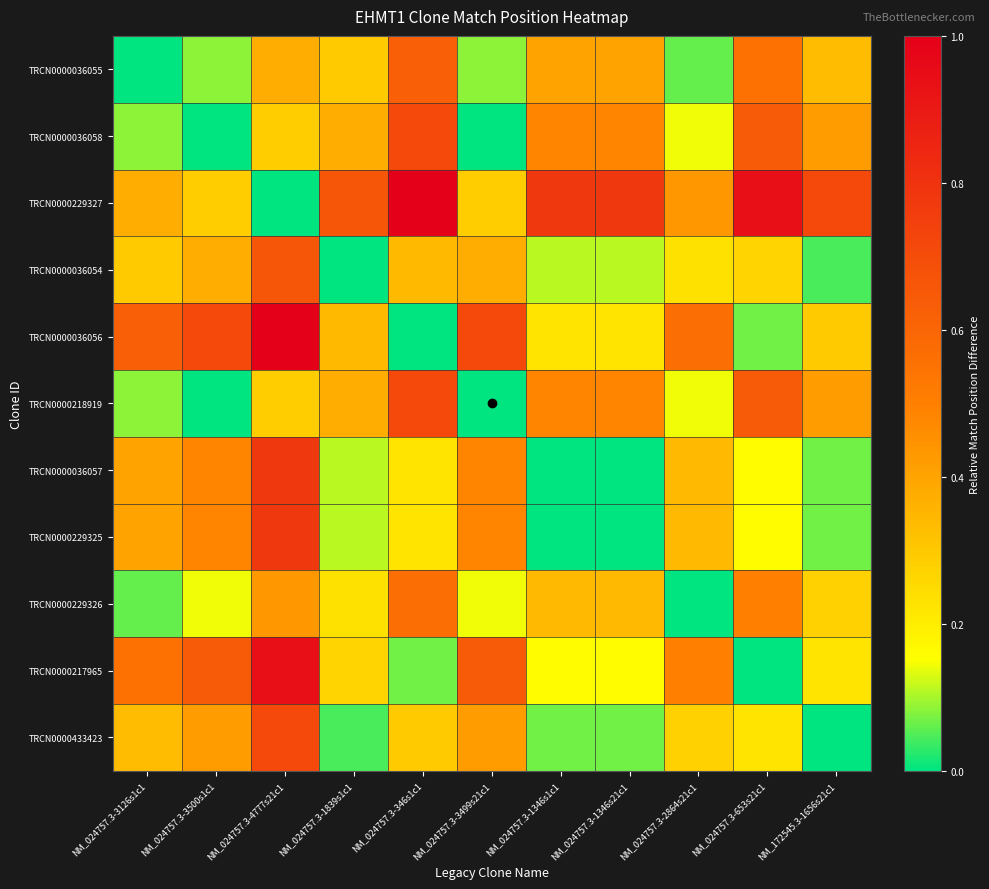

Reading left to right, transcribe all the data shown in this chart.

TRCN0000036055: NM_024757.3-3126s1c1=0.0	NM_024757.3-3500s1c1=0.1	NM_024757.3-4777s21c1=0.4	NM_024757.3-1839s1c1=0.3	NM_024757.3-346s1c1=0.6	NM_024757.3-3499s21c1=0.1	NM_024757.3-1346s1c1=0.4	NM_024757.3-1346s21c1=0.4	NM_024757.3-2864s21c1=0.1	NM_024757.3-653s21c1=0.6	NM_172545.3-1656s21c1=0.3
TRCN0000036058: NM_024757.3-3126s1c1=0.1	NM_024757.3-3500s1c1=0.0	NM_024757.3-4777s21c1=0.3	NM_024757.3-1839s1c1=0.4	NM_024757.3-346s1c1=0.7	NM_024757.3-3499s21c1=0.0	NM_024757.3-1346s1c1=0.5	NM_024757.3-1346s21c1=0.5	NM_024757.3-2864s21c1=0.1	NM_024757.3-653s21c1=0.6	NM_172545.3-1656s21c1=0.4
TRCN0000229327: NM_024757.3-3126s1c1=0.4	NM_024757.3-3500s1c1=0.3	NM_024757.3-4777s21c1=0.0	NM_024757.3-1839s1c1=0.7	NM_024757.3-346s1c1=1.0	NM_024757.3-3499s21c1=0.3	NM_024757.3-1346s1c1=0.8	NM_024757.3-1346s21c1=0.8	NM_024757.3-2864s21c1=0.4	NM_024757.3-653s21c1=0.9	NM_172545.3-1656s21c1=0.7
TRCN0000036054: NM_024757.3-3126s1c1=0.3	NM_024757.3-3500s1c1=0.4	NM_024757.3-4777s21c1=0.7	NM_024757.3-1839s1c1=0.0	NM_024757.3-346s1c1=0.3	NM_024757.3-3499s21c1=0.4	NM_024757.3-1346s1c1=0.1	NM_024757.3-1346s21c1=0.1	NM_024757.3-2864s21c1=0.2	NM_024757.3-653s21c1=0.3	NM_172545.3-1656s21c1=0.0
TRCN0000036056: NM_024757.3-3126s1c1=0.6	NM_024757.3-3500s1c1=0.7	NM_024757.3-4777s21c1=1.0	NM_024757.3-1839s1c1=0.3	NM_024757.3-346s1c1=0.0	NM_024757.3-3499s21c1=0.7	NM_024757.3-1346s1c1=0.2	NM_024757.3-1346s21c1=0.2	NM_024757.3-2864s21c1=0.6	NM_024757.3-653s21c1=0.1	NM_172545.3-1656s21c1=0.3
TRCN0000218919: NM_024757.3-3126s1c1=0.1	NM_024757.3-3500s1c1=0.0	NM_024757.3-4777s21c1=0.3	NM_024757.3-1839s1c1=0.4	NM_024757.3-346s1c1=0.7	NM_024757.3-3499s21c1=0.0	NM_024757.3-1346s1c1=0.5	NM_024757.3-1346s21c1=0.5	NM_024757.3-2864s21c1=0.1	NM_024757.3-653s21c1=0.6	NM_172545.3-1656s21c1=0.4
TRCN0000036057: NM_024757.3-3126s1c1=0.4	NM_024757.3-3500s1c1=0.5	NM_024757.3-4777s21c1=0.8	NM_024757.3-1839s1c1=0.1	NM_024757.3-346s1c1=0.2	NM_024757.3-3499s21c1=0.5	NM_024757.3-1346s1c1=0.0	NM_024757.3-1346s21c1=0.0	NM_024757.3-2864s21c1=0.3	NM_024757.3-653s21c1=0.2	NM_172545.3-1656s21c1=0.1
TRCN0000229325: NM_024757.3-3126s1c1=0.4	NM_024757.3-3500s1c1=0.5	NM_024757.3-4777s21c1=0.8	NM_024757.3-1839s1c1=0.1	NM_024757.3-346s1c1=0.2	NM_024757.3-3499s21c1=0.5	NM_024757.3-1346s1c1=0.0	NM_024757.3-1346s21c1=0.0	NM_024757.3-2864s21c1=0.3	NM_024757.3-653s21c1=0.2	NM_172545.3-1656s21c1=0.1
TRCN0000229326: NM_024757.3-3126s1c1=0.1	NM_024757.3-3500s1c1=0.1	NM_024757.3-4777s21c1=0.4	NM_024757.3-1839s1c1=0.2	NM_024757.3-346s1c1=0.6	NM_024757.3-3499s21c1=0.1	NM_024757.3-1346s1c1=0.3	NM_024757.3-1346s21c1=0.3	NM_024757.3-2864s21c1=0.0	NM_024757.3-653s21c1=0.5	NM_172545.3-1656s21c1=0.3
TRCN0000217965: NM_024757.3-3126s1c1=0.6	NM_024757.3-3500s1c1=0.6	NM_024757.3-4777s21c1=0.9	NM_024757.3-1839s1c1=0.3	NM_024757.3-346s1c1=0.1	NM_024757.3-3499s21c1=0.6	NM_024757.3-1346s1c1=0.2	NM_024757.3-1346s21c1=0.2	NM_024757.3-2864s21c1=0.5	NM_024757.3-653s21c1=0.0	NM_172545.3-1656s21c1=0.2
TRCN0000433423: NM_024757.3-3126s1c1=0.3	NM_024757.3-3500s1c1=0.4	NM_024757.3-4777s21c1=0.7	NM_024757.3-1839s1c1=0.0	NM_024757.3-346s1c1=0.3	NM_024757.3-3499s21c1=0.4	NM_024757.3-1346s1c1=0.1	NM_024757.3-1346s21c1=0.1	NM_024757.3-2864s21c1=0.3	NM_024757.3-653s21c1=0.2	NM_172545.3-1656s21c1=0.0